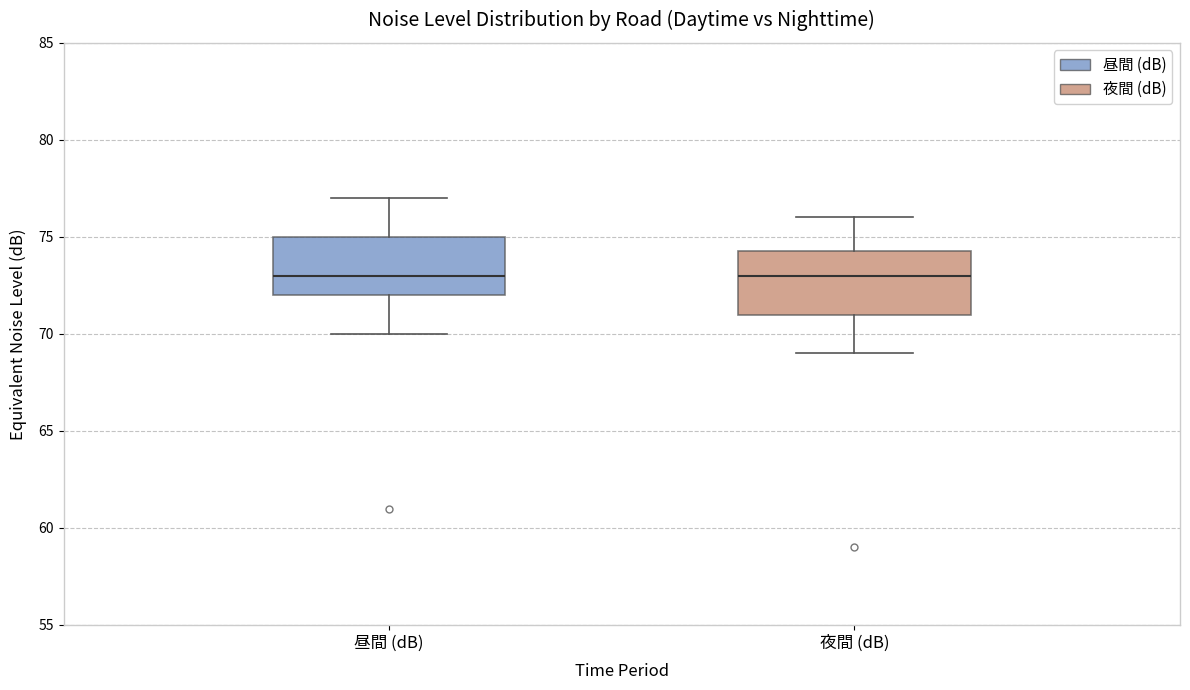

Reading left to right, read every box against the y-axis: the position of its median line, the range the box covers, and the ends of its whiskers. The values are not printed on the chart, so give them approximately, as read against the axis.

昼間 (dB): median 73.0, box 72.0 to 75.0, whiskers 70.0 to 77.0
夜間 (dB): median 73.0, box 71.0 to 74.5, whiskers 69.0 to 76.0